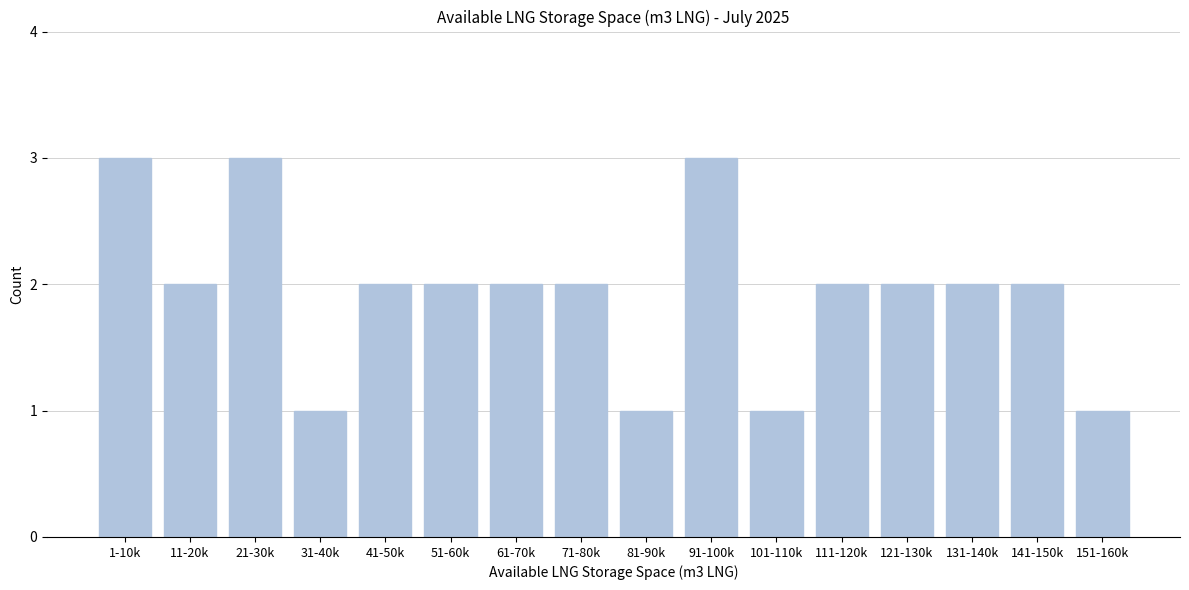

Reading right to left, list all the values displayed in this chart.

151-160k=1	141-150k=2	131-140k=2	121-130k=2	111-120k=2	101-110k=1	91-100k=3	81-90k=1	71-80k=2	61-70k=2	51-60k=2	41-50k=2	31-40k=1	21-30k=3	11-20k=2	1-10k=3